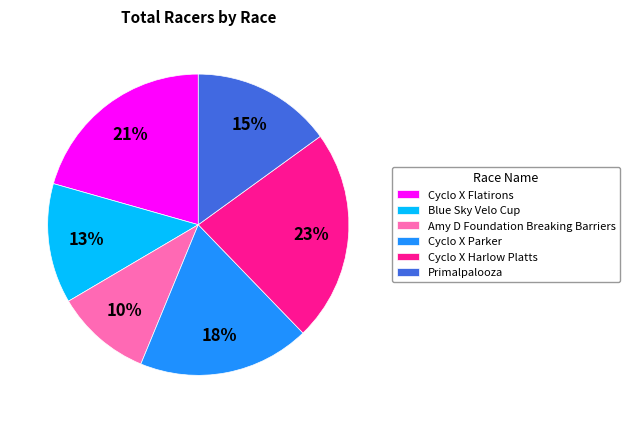

Combined, do Cyclo X Flatirons and Primalpalooza account for over 50%?

No